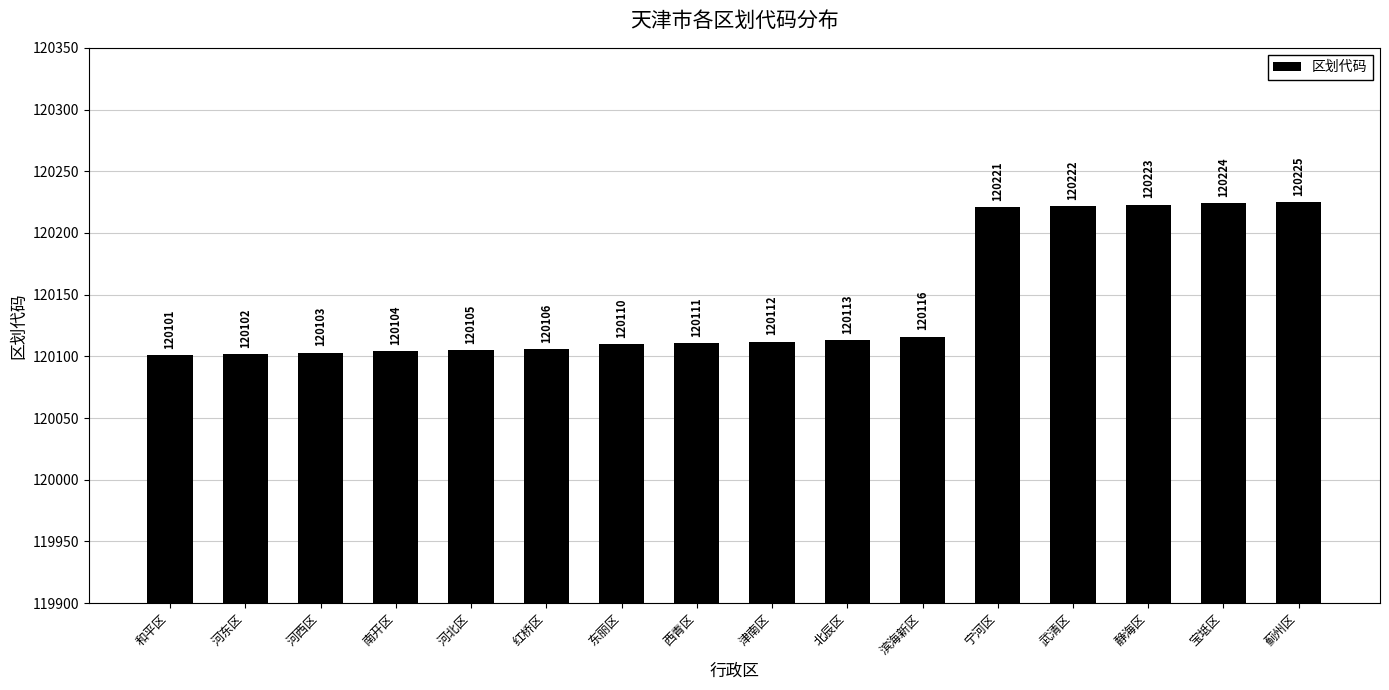

What is the label of the 5th bar from the right?

宁河区